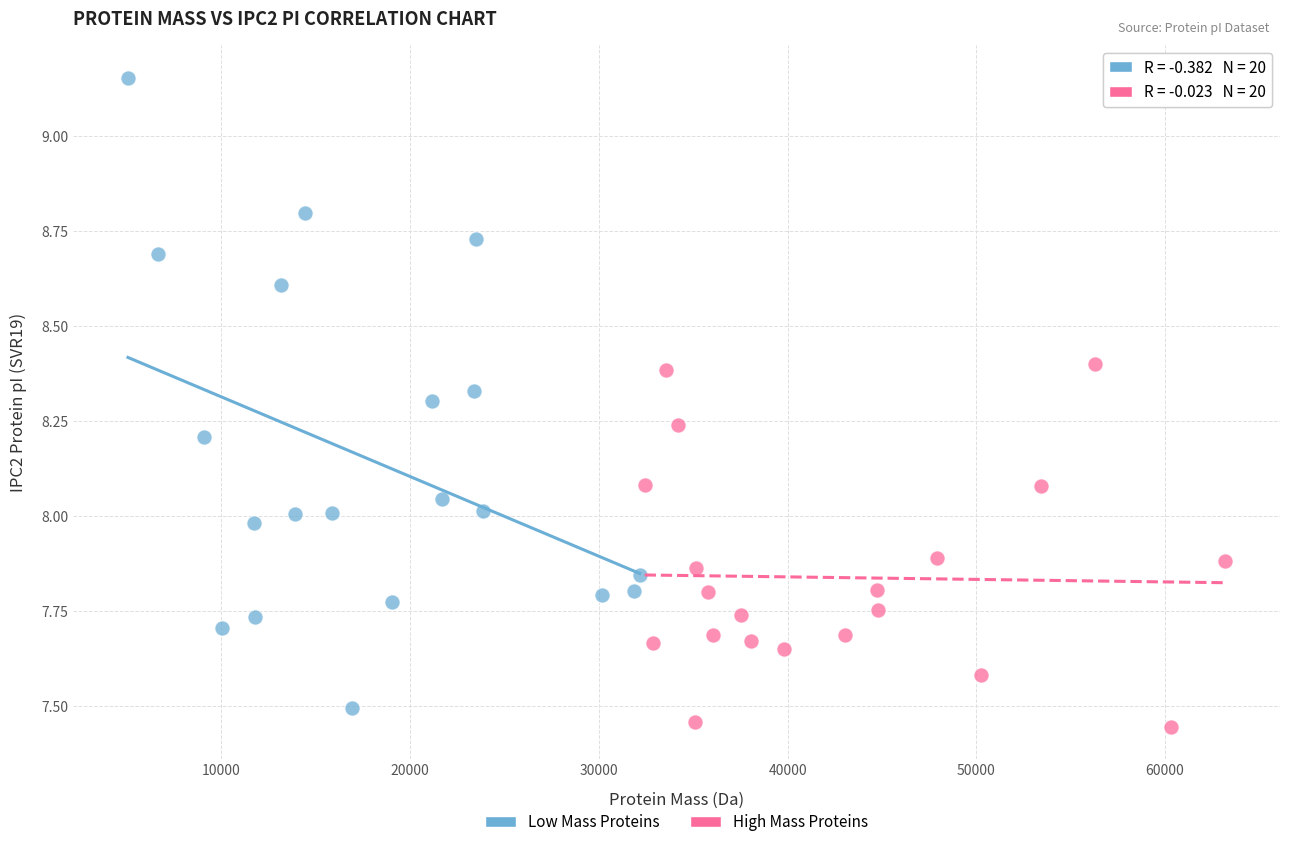

Which series has the widest spread of Y values?

Low Mass Proteins